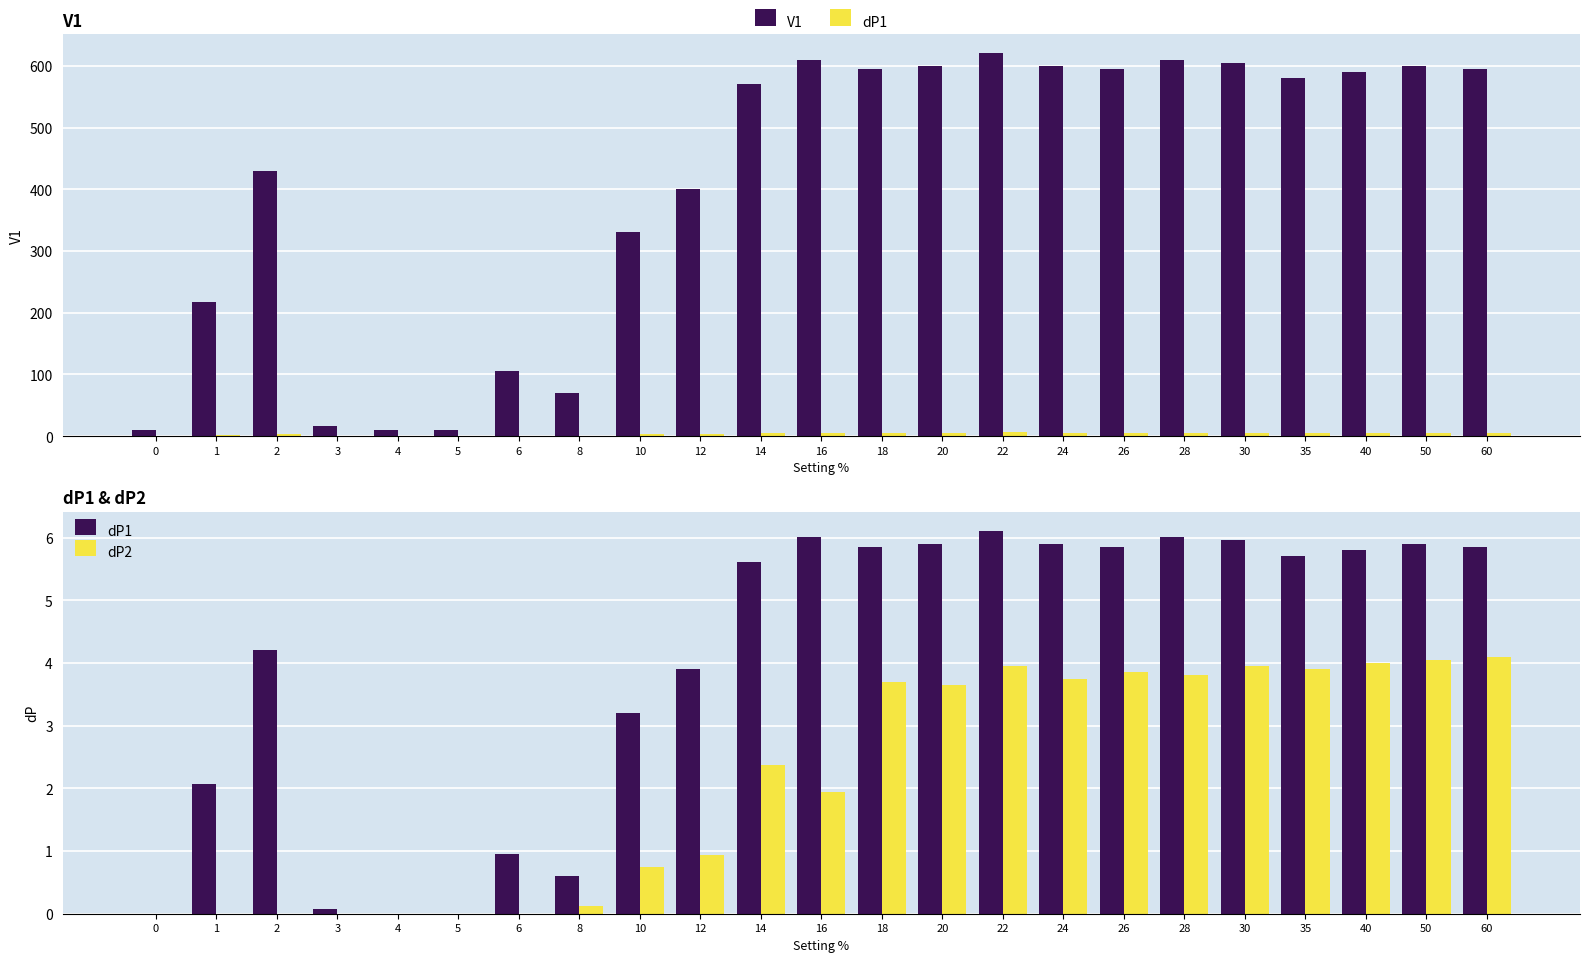

What is the value of the V1 bar at the 8th from the left?

70.0